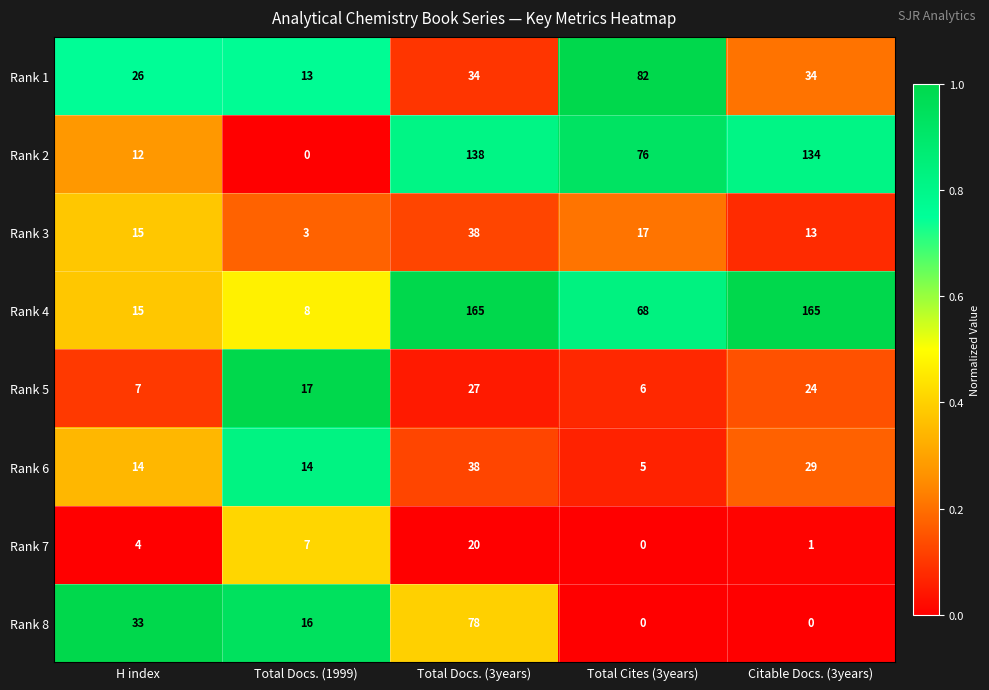

What is the sum of the Rank 3 values at Total Cites (3years) and Total Docs. (3years)?

55